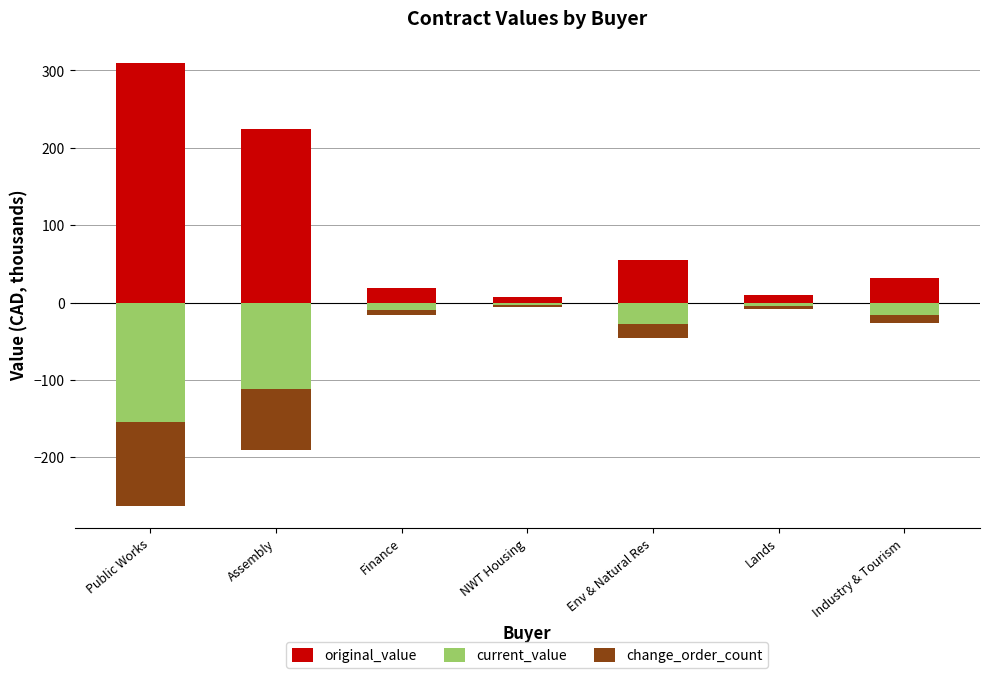

The original_value series shows 13.4 at Lands. True or false?

False